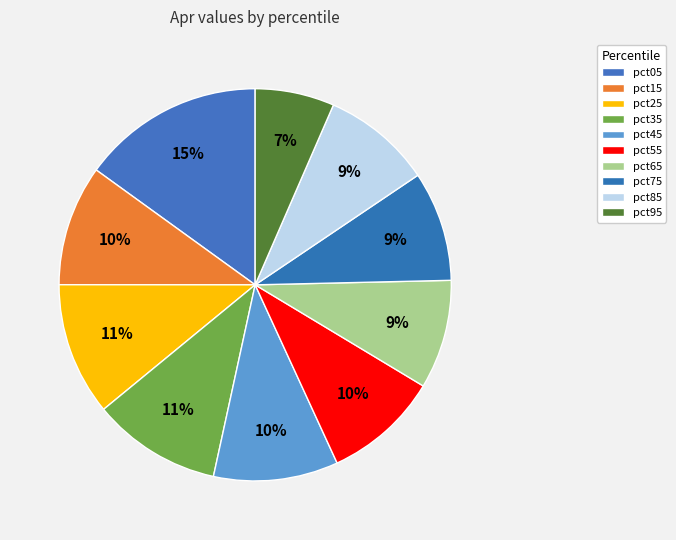

Which slice is the largest?

pct05